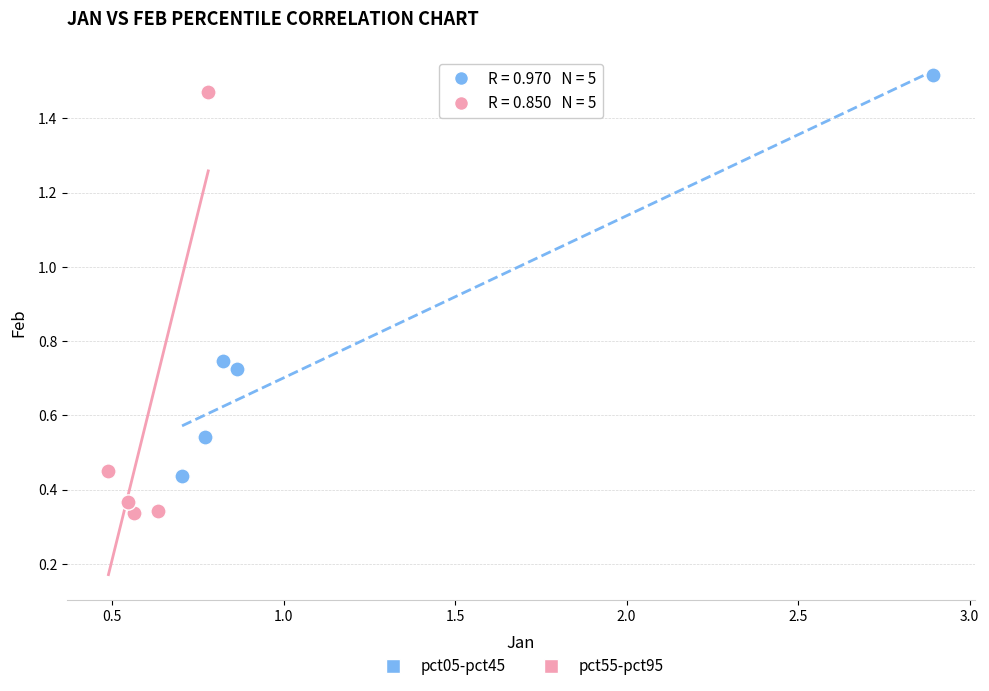

Which series contains the lowest Y value?

pct55-pct95